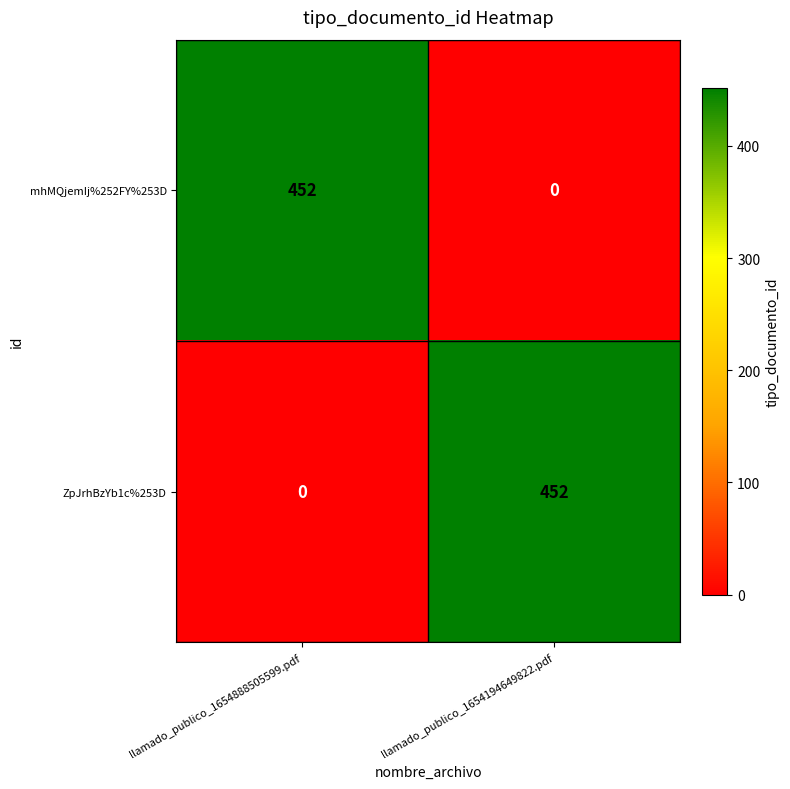

What is the greatest value displayed?

452